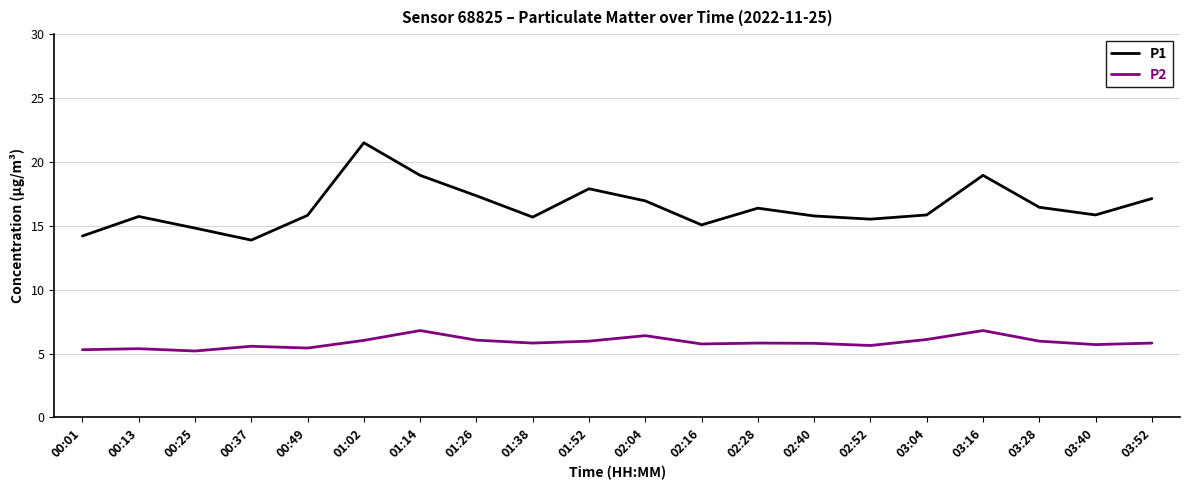

What is the lowest value of the P2 series?

5.2